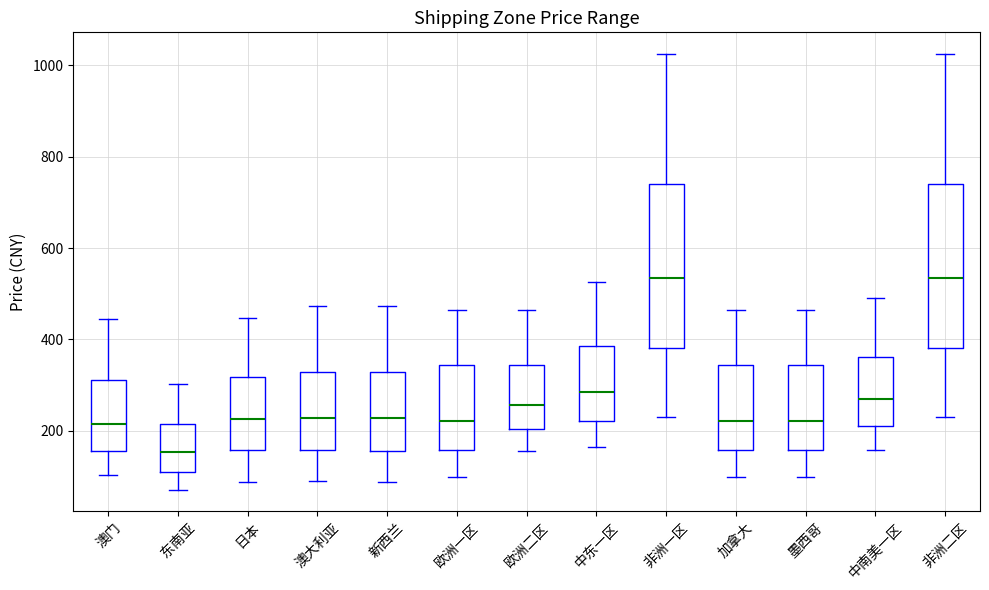

Reading left to right, read every box against the y-axis: the position of its median line, the range the box covers, and the ends of its whiskers. The values are not printed on the chart, so give them approximately, as read against the axis.

澳门: median 220, box 160 to 320, whiskers 100 to 440
东南亚: median 160, box 120 to 220, whiskers 80 to 300
日本: median 220, box 160 to 320, whiskers 80 to 440
澳大利亚: median 220, box 160 to 320, whiskers 80 to 480
新西兰: median 220, box 160 to 320, whiskers 80 to 480
欧洲一区: median 220, box 160 to 340, whiskers 100 to 460
欧洲二区: median 260, box 200 to 340, whiskers 160 to 460
中东一区: median 280, box 220 to 380, whiskers 160 to 520
非洲一区: median 540, box 380 to 740, whiskers 240 to 1020
加拿大: median 220, box 160 to 340, whiskers 100 to 460
墨西哥: median 220, box 160 to 340, whiskers 100 to 460
中南美一区: median 260, box 220 to 360, whiskers 160 to 500
非洲二区: median 540, box 380 to 740, whiskers 240 to 1020